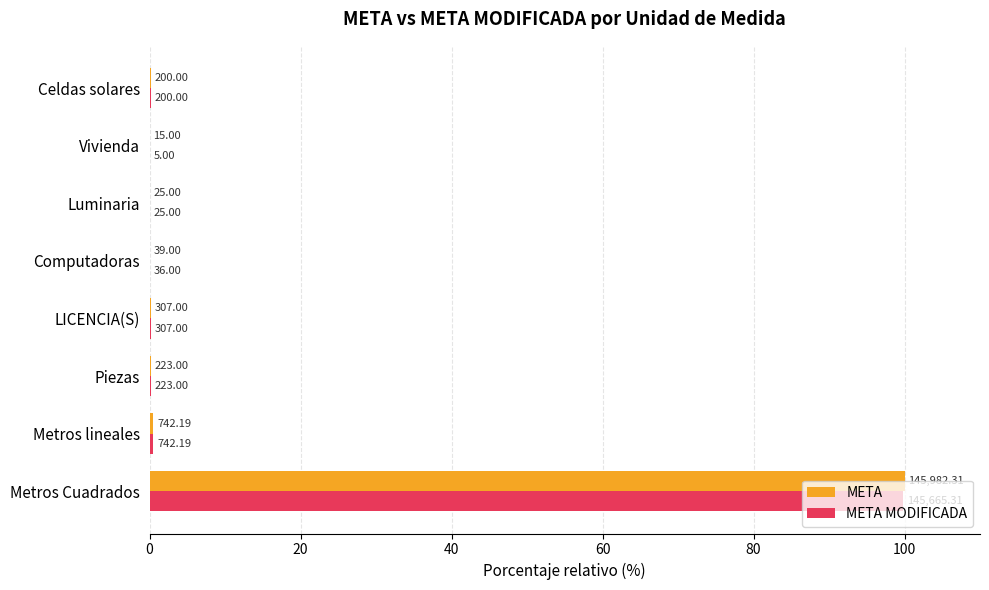

What are all the series names shown in the legend?

META, META MODIFICADA